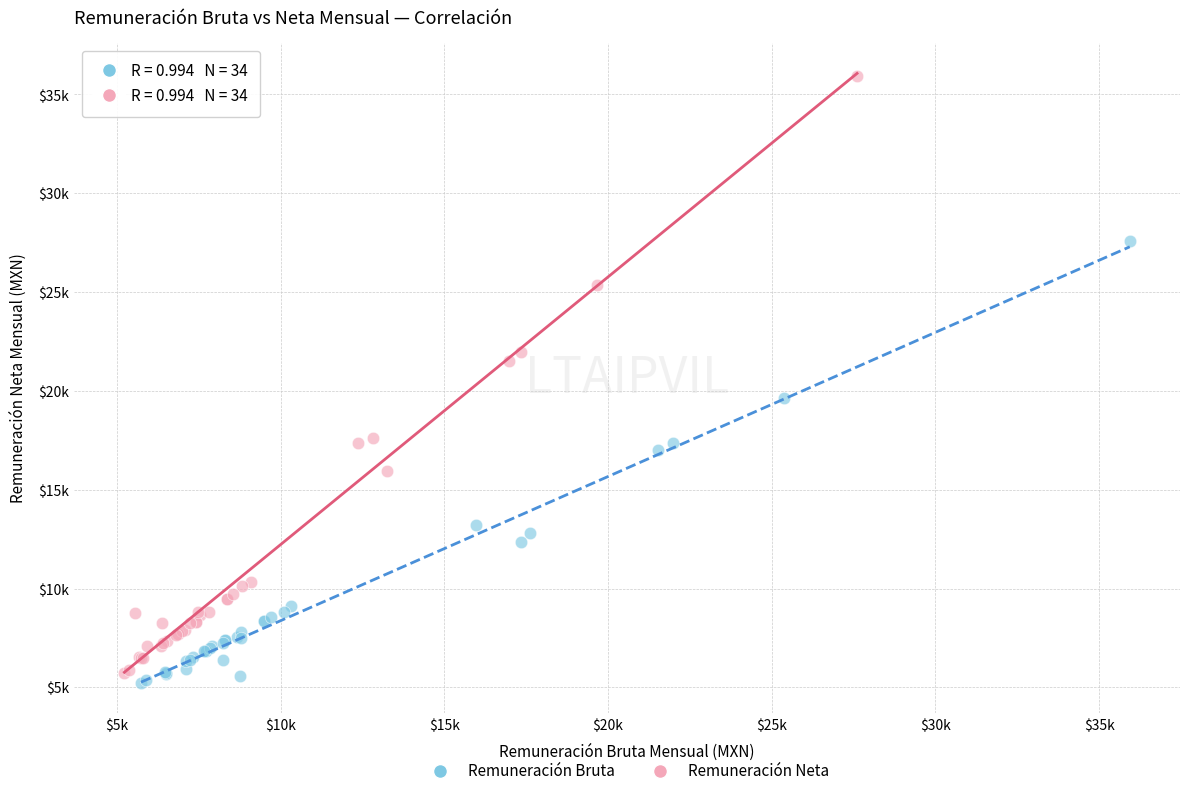

What are all the series names shown in the legend?

Remuneración Bruta, Remuneración Neta